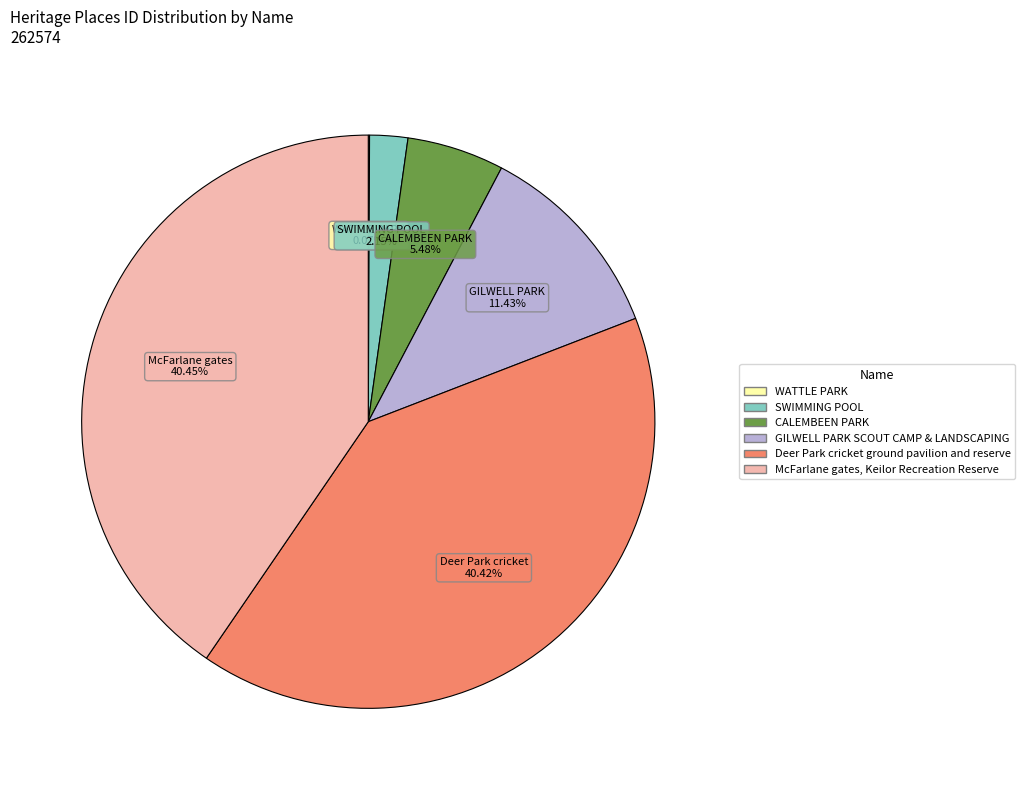

What percentage is the Deer Park cricket ground pavilion and reserve slice, to the nearest percent?

40%